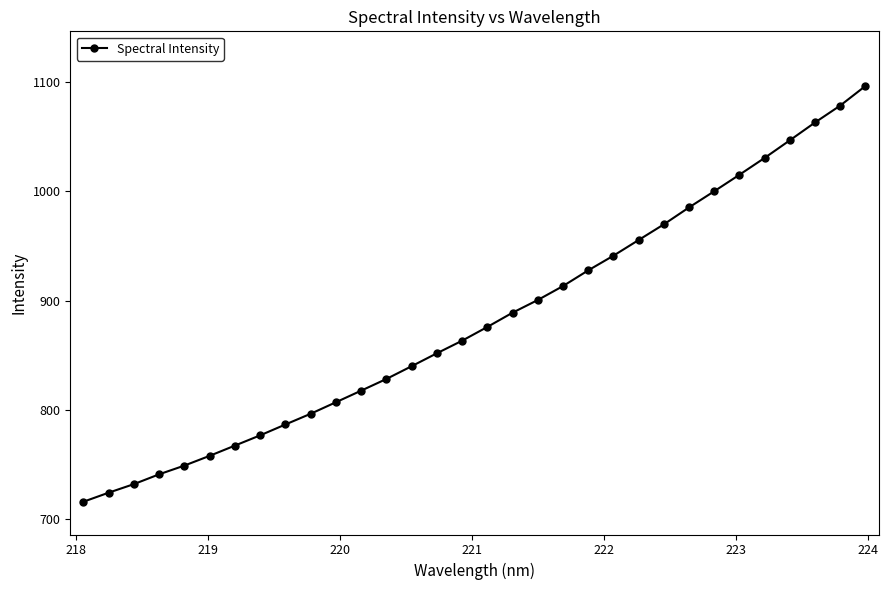

What is the sum of all values?

28246.5